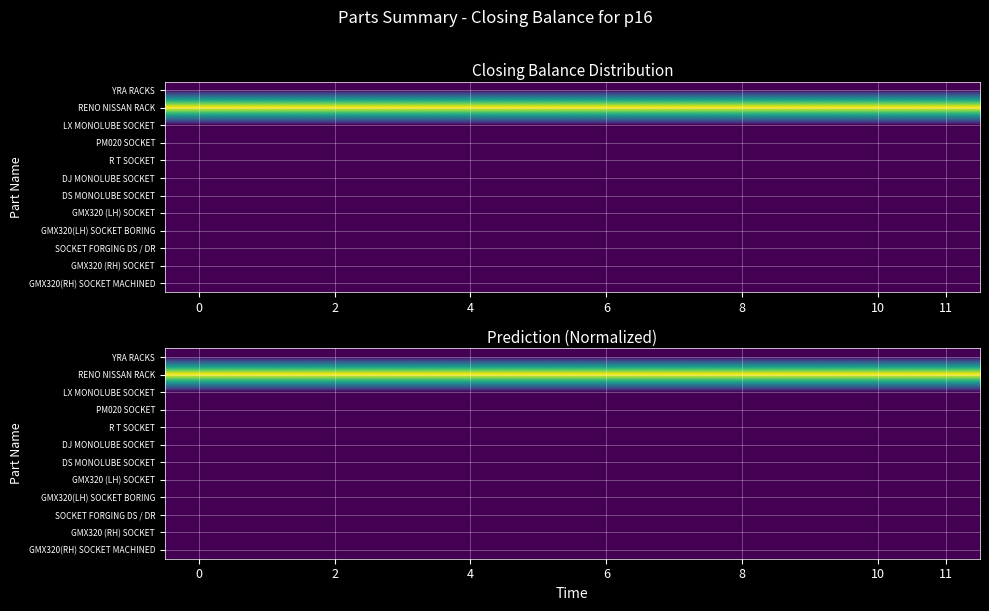

At how many categories does at least one series exceed 0?

12